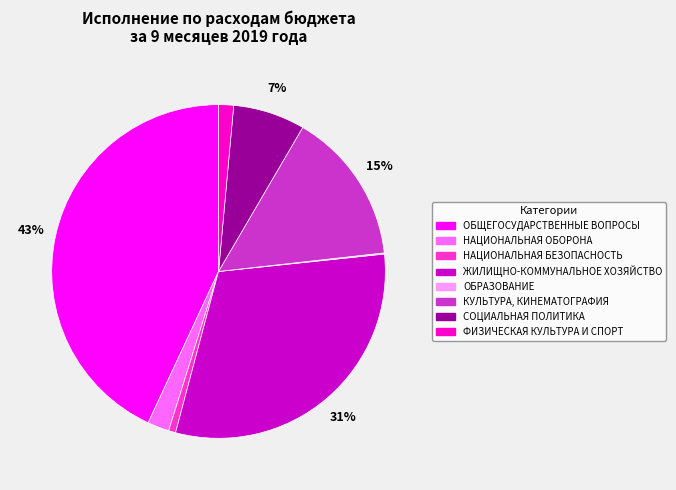

To the nearest percent, what is the combined percentage of ФИЗИЧЕСКАЯ КУЛЬТУРА И СПОРТ and КУЛЬТУРА, КИНЕМАТОГРАФИЯ?

16%